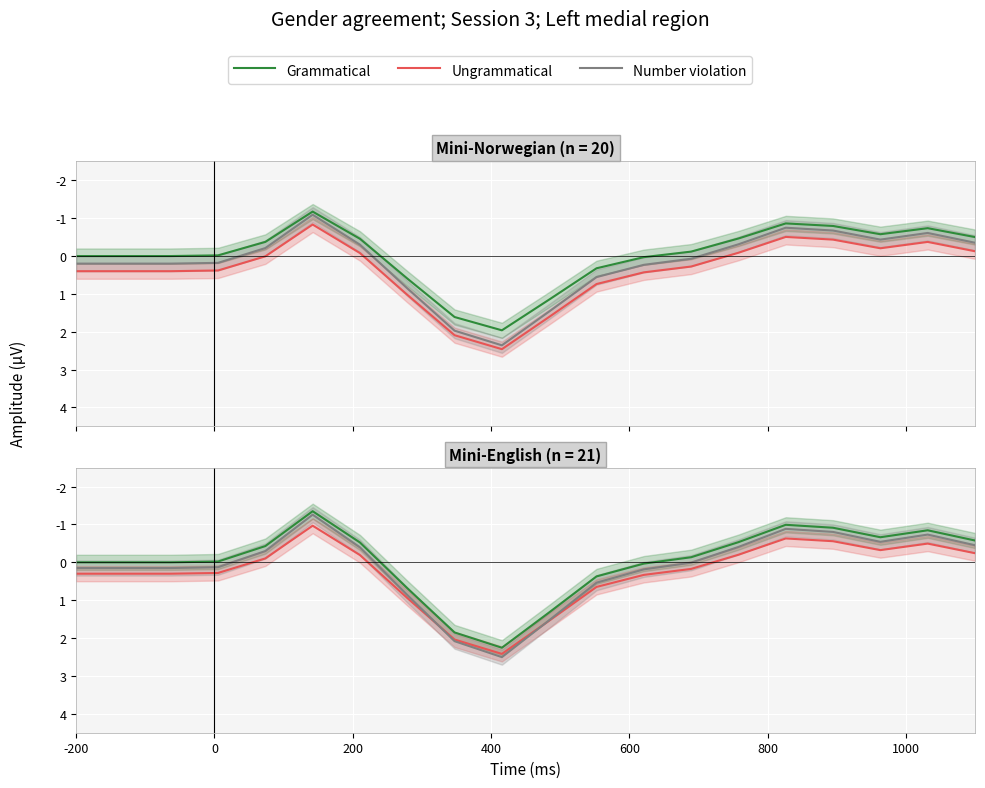

True or false: Number violation has more than 1 points higher than both neighbors.

True